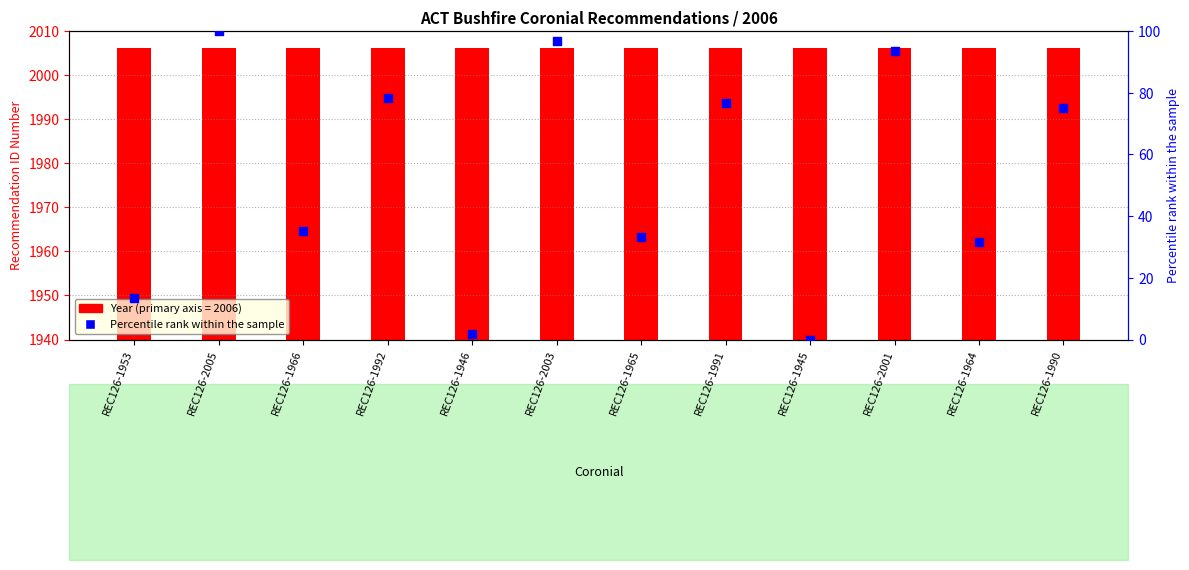

Which series contains the highest Y value?

Percentile rank within the sample